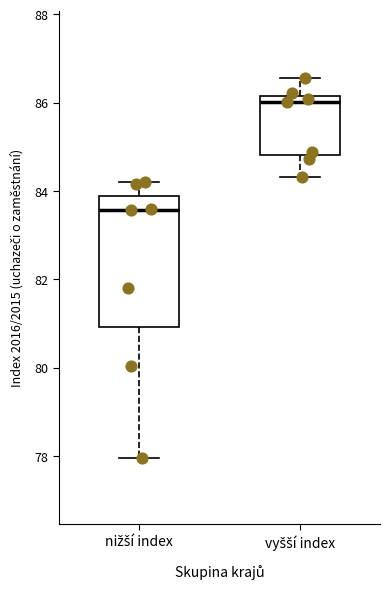

Reading left to right, transcribe this box plot: for each box, give where its median line is, the range the box spans, and where its two whiskers end, as read against the y-axis. The values are not printed on the chart, so give them approximately, as read against the axis.

nižší index: median 83.6, box 81.0 to 83.8, whiskers 78.0 to 84.2
vyšší index: median 86.0, box 84.8 to 86.2, whiskers 84.4 to 86.6